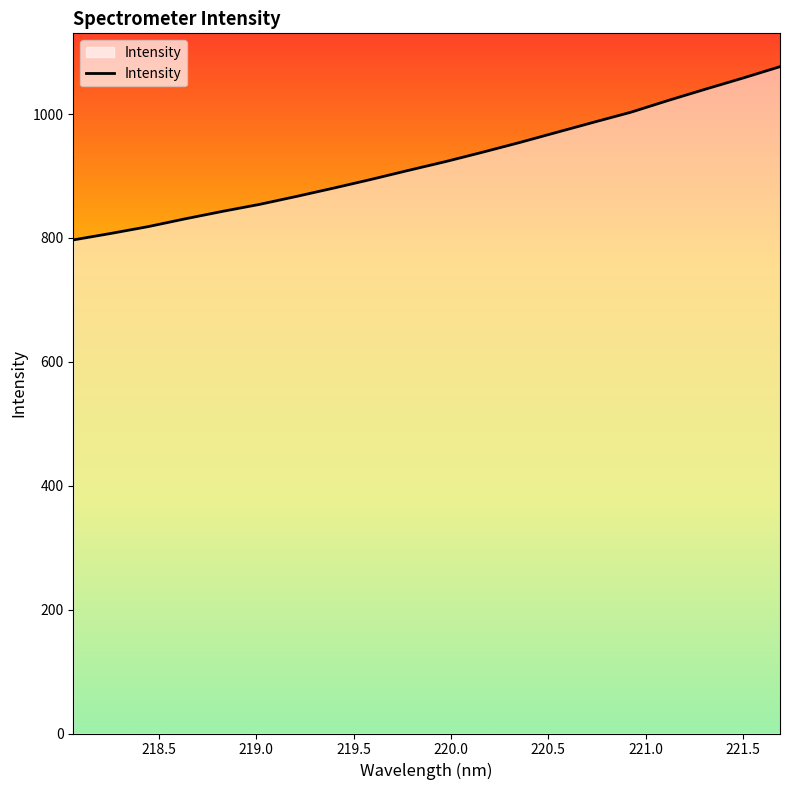

Does the chart have visible grid lines?

No